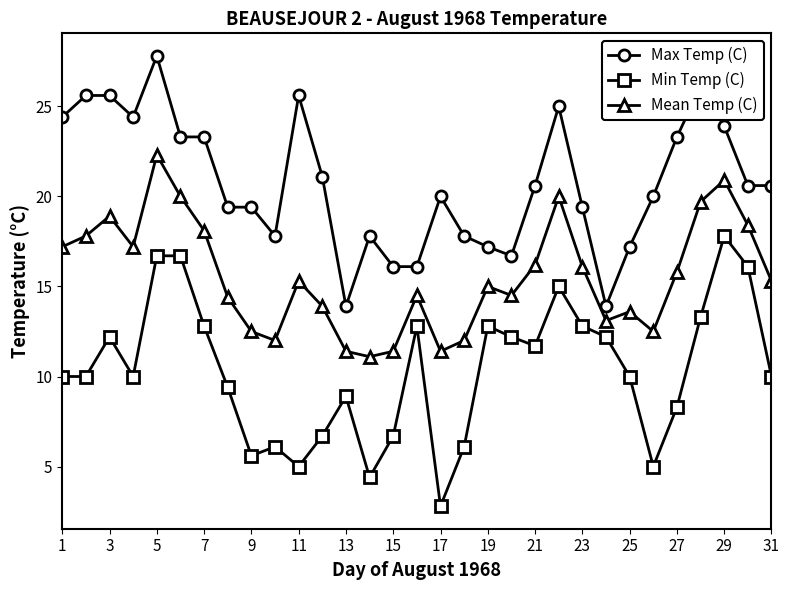

What is the maximum value for Mean Temp (C)?

22.3